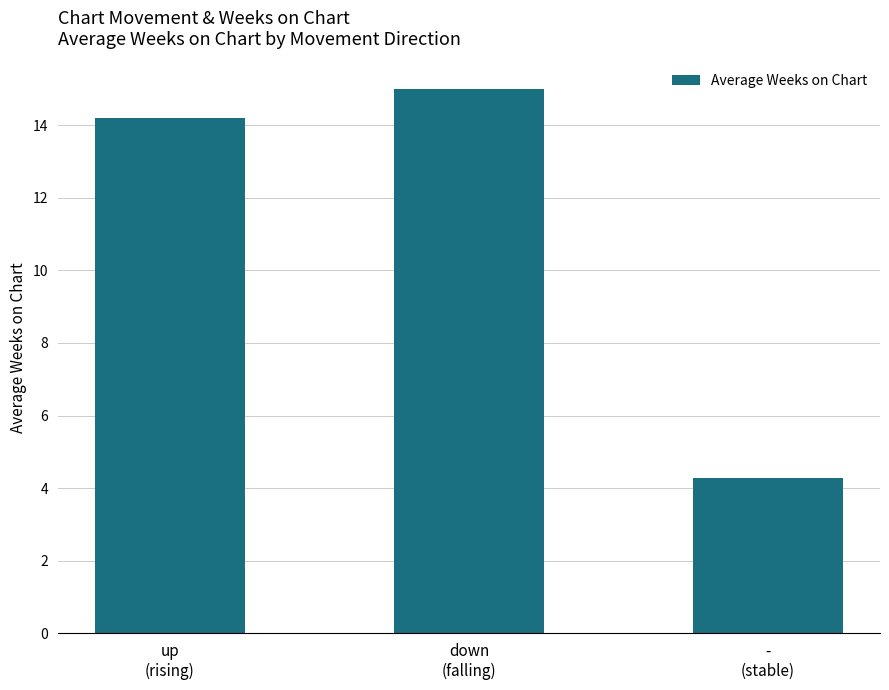

The chart shows a value of 14.2 at up
(rising). True or false?

True